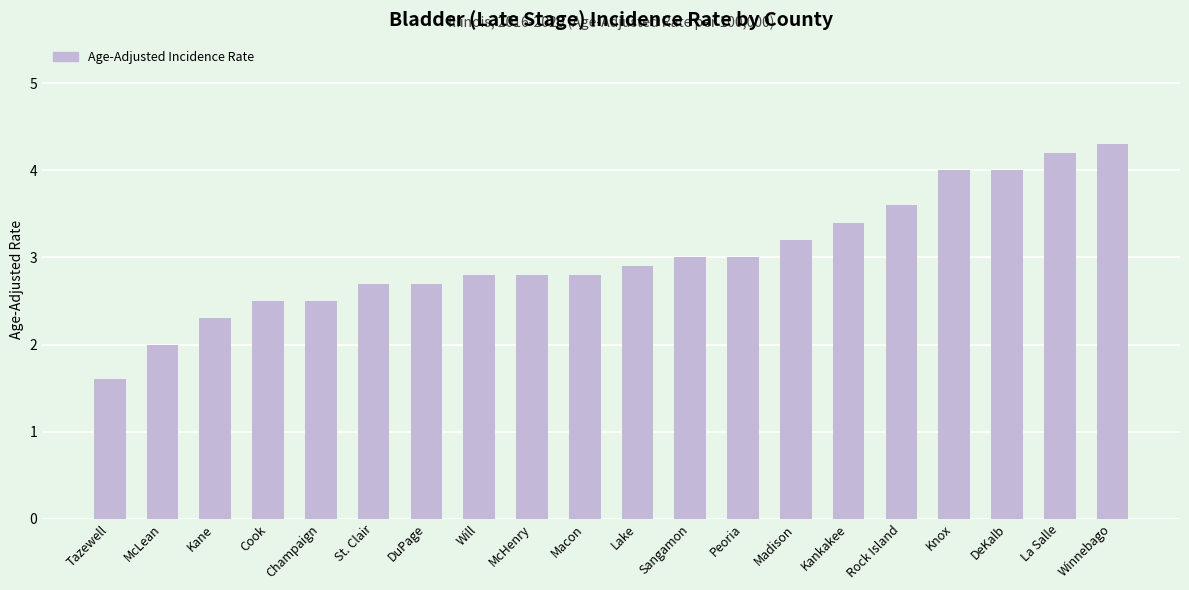

True or false: the data shows 2.8 at Macon.

True